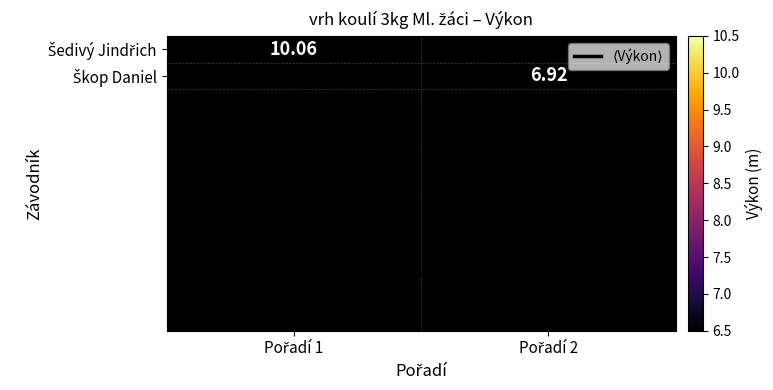

Rank the categories by Šedivý Jindřich value from highest to lowest.

Pořadí 1, Pořadí 2